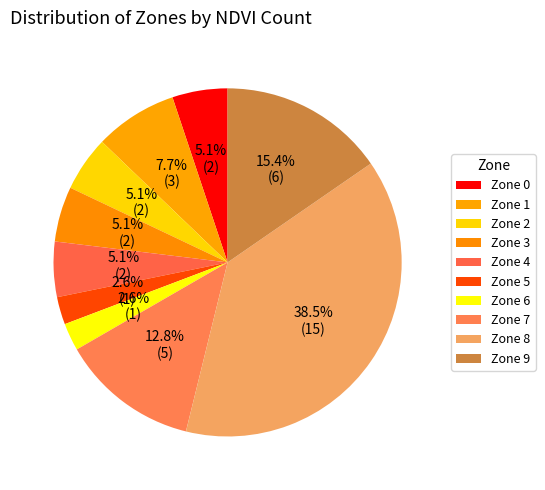

To the nearest percent, what percentage of the pie is Zone 3?

5%